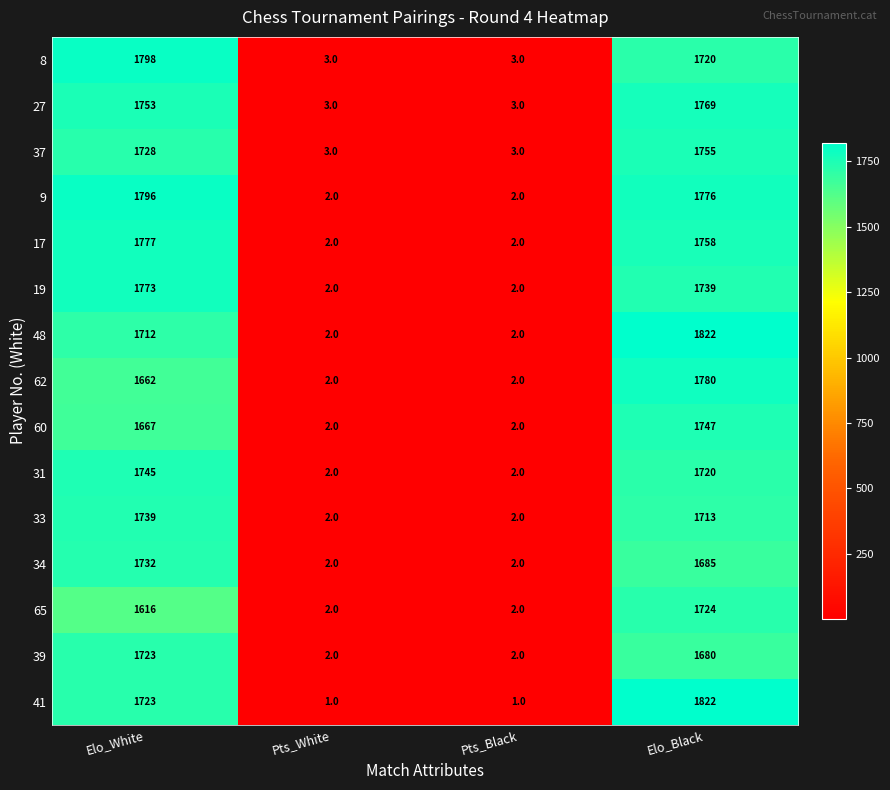

Which series has the largest total across all categories?

9